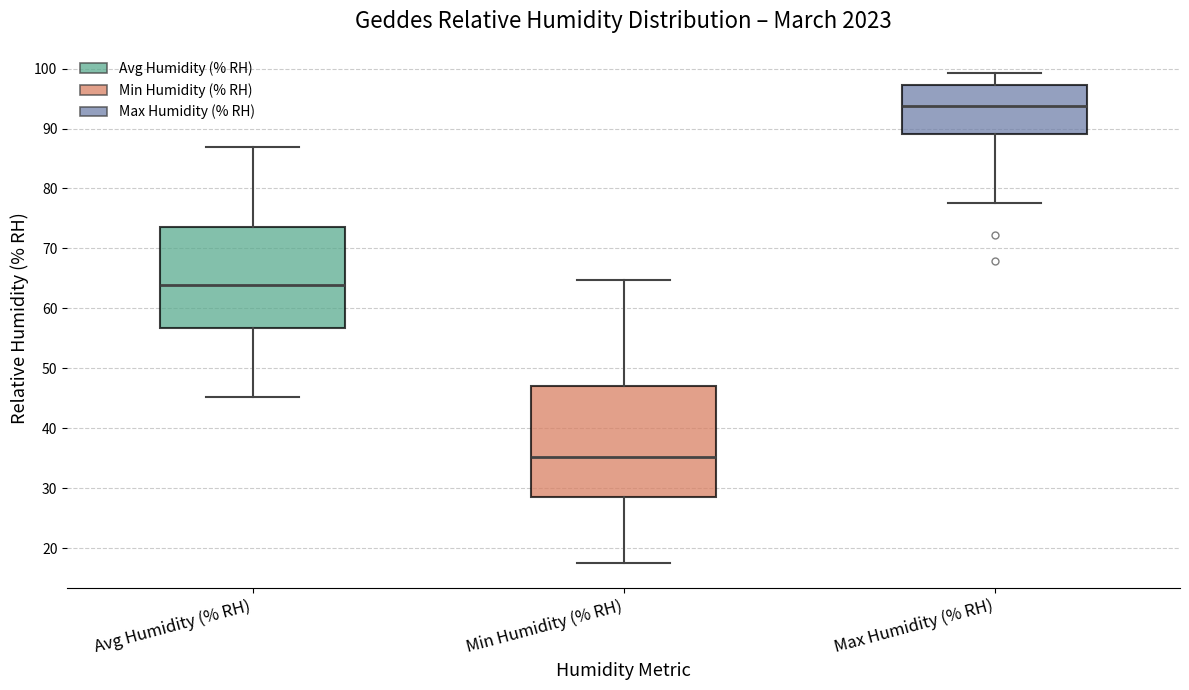

Where does the lower whisker of the box for Max Humidity (% RH) end on the y-axis? The values are not printed on the chart, so give them approximately, as read against the axis.

78